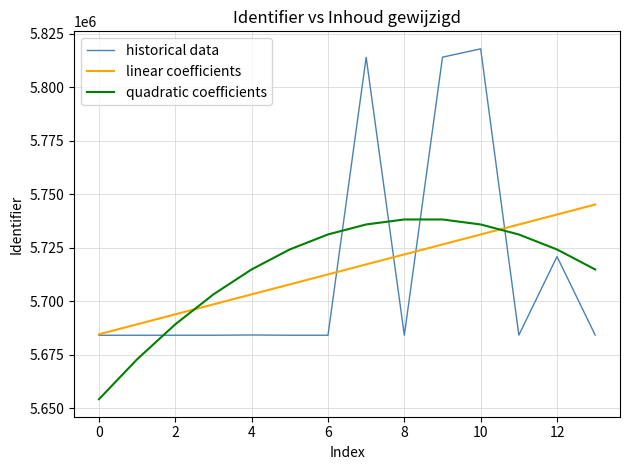

After their last crossing, which series has the higher values: linear coefficients or quadratic coefficients?

linear coefficients